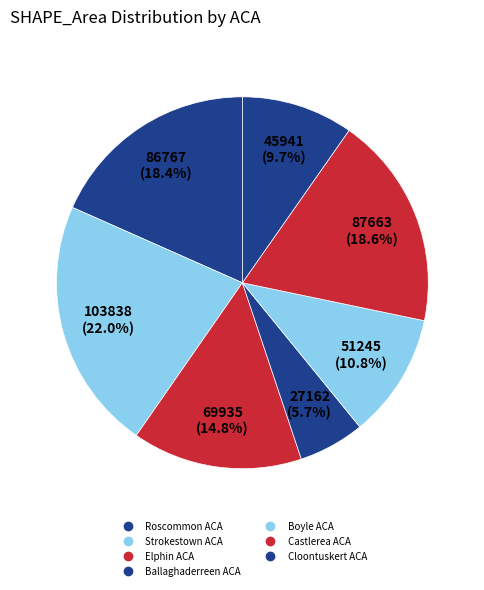

How many segments does this pie chart have?

7